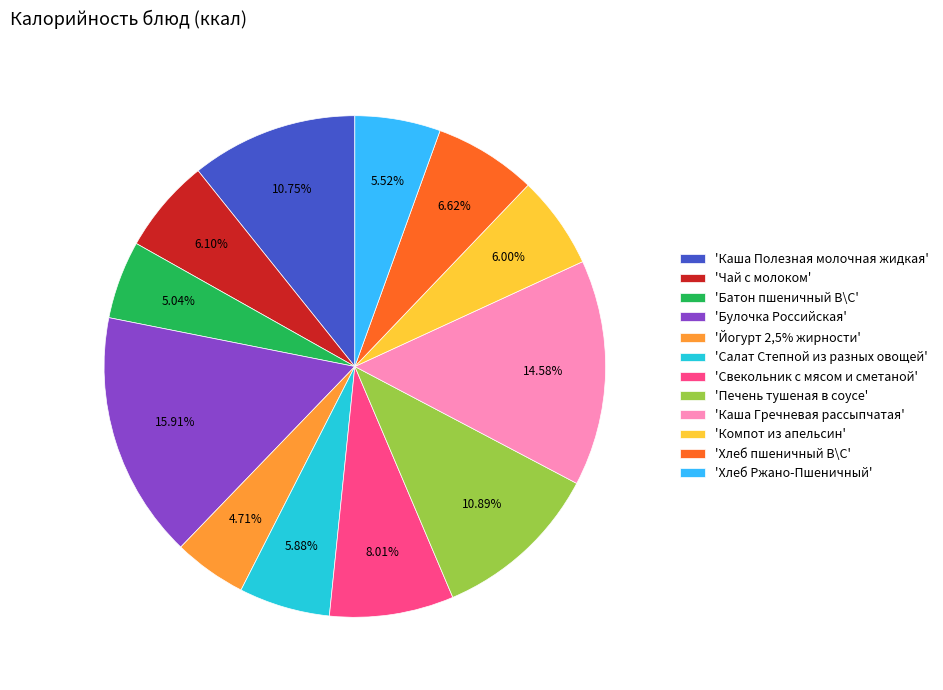

Approximately how many times larger is the value at 'Йогурт 2,5% жирности' compared to 'Каша Гречневая рассыпчатая'?

0.3